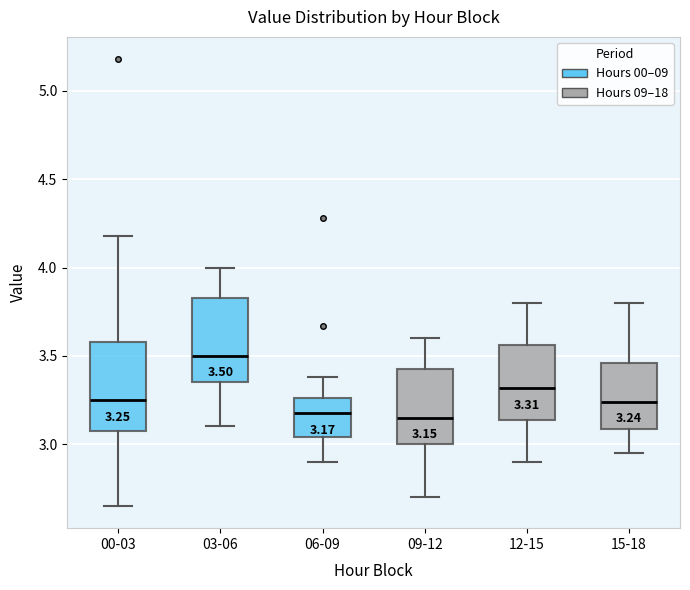

Which box's median line is the highest?

03-06